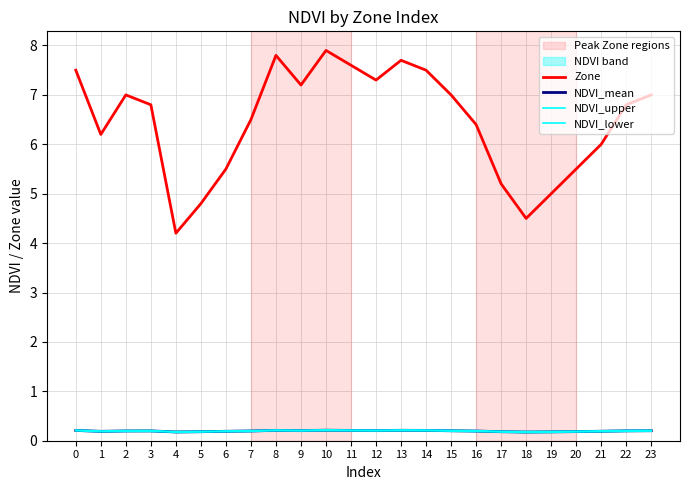

What is the minimum value for NDVI_upper?

0.2